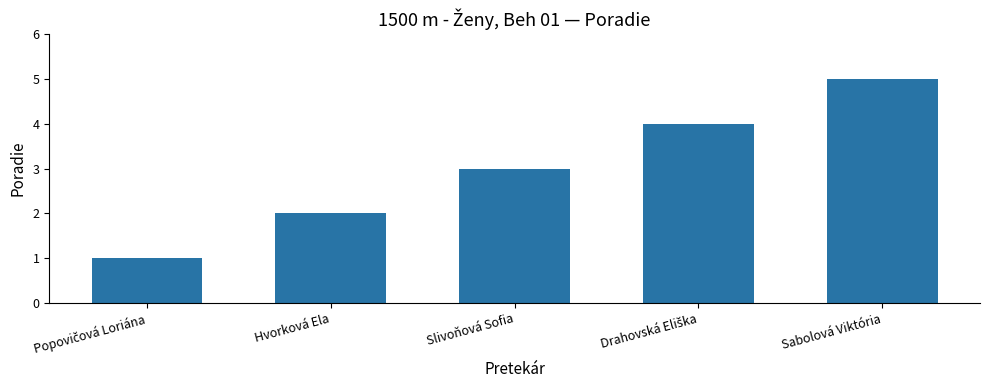

Does the chart contain stacked bars?

No